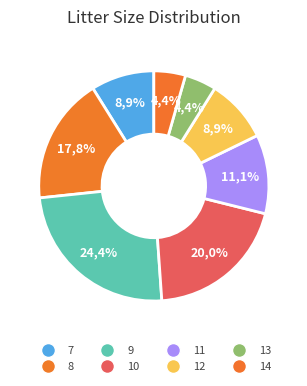

Which slice is the smallest?

13